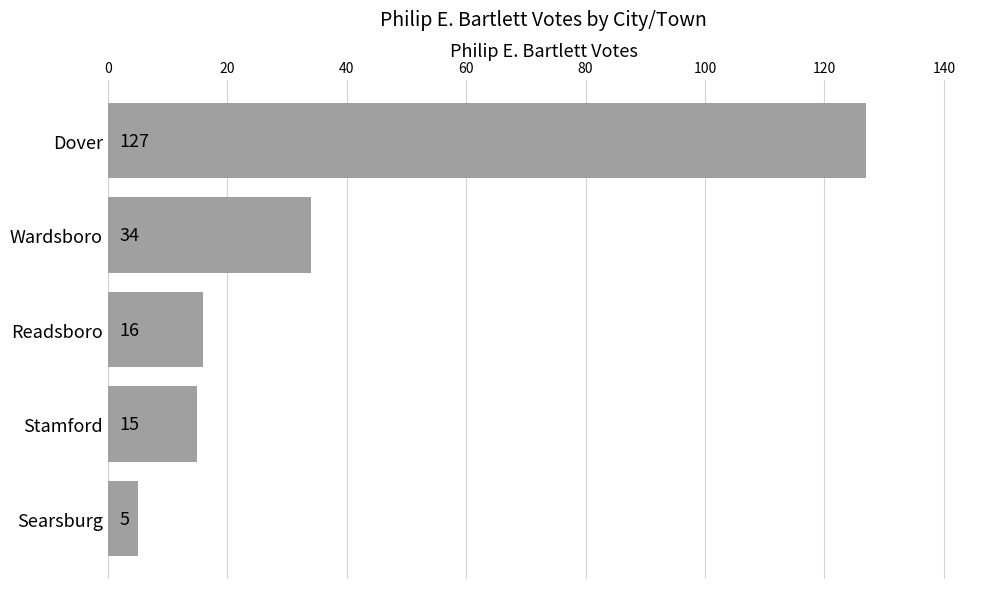

Rank the categories by value from highest to lowest.

Dover, Wardsboro, Readsboro, Stamford, Searsburg